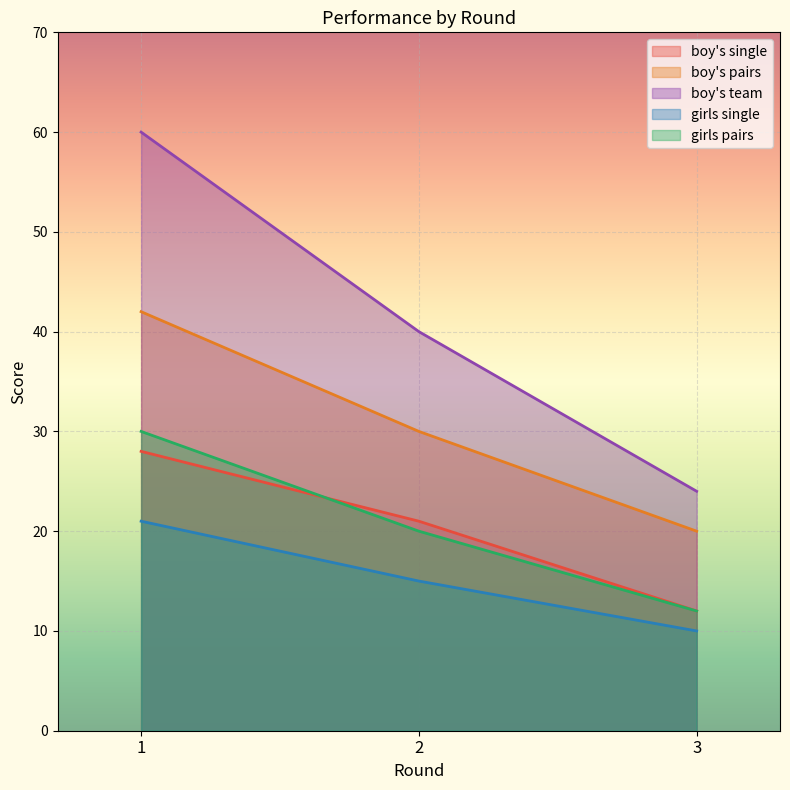

What is the average value of the boy's pairs series?

31